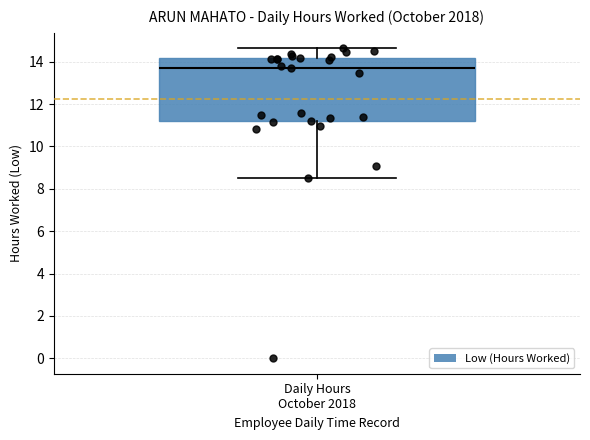

Read this box plot against the y-axis: the position of the median line, the range covered by the box, and the ends of both whiskers. The values are not printed on the chart, so give them approximately, as read against the axis.

median 13.8, box 11.2 to 14.2, whiskers 8.4 to 14.6